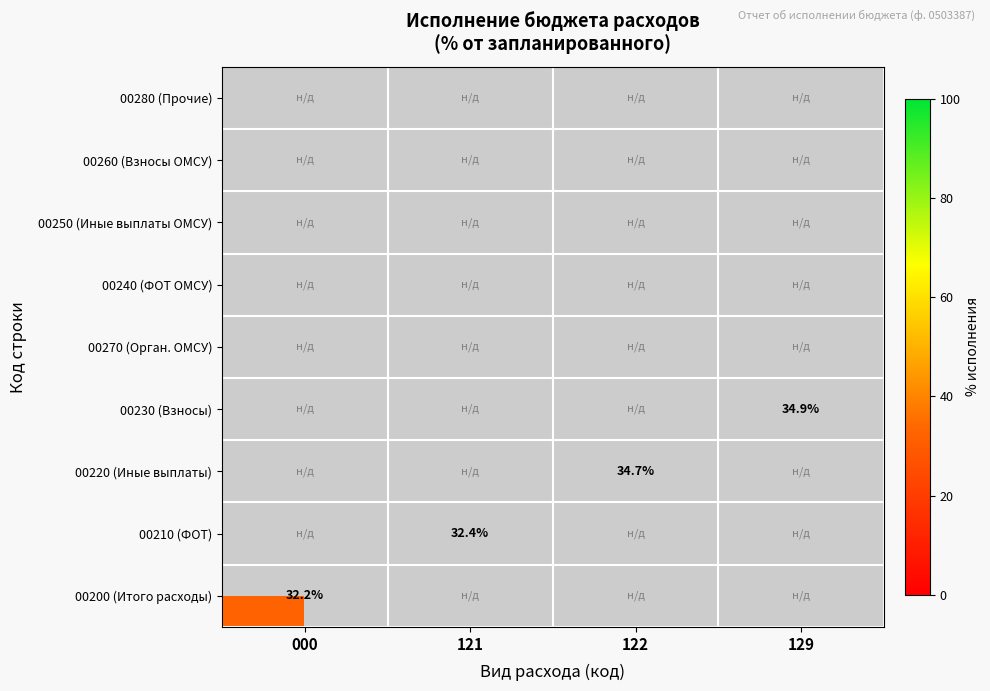

The value of 00230 (Взносы) at 129 is 34.9. True or false?

True